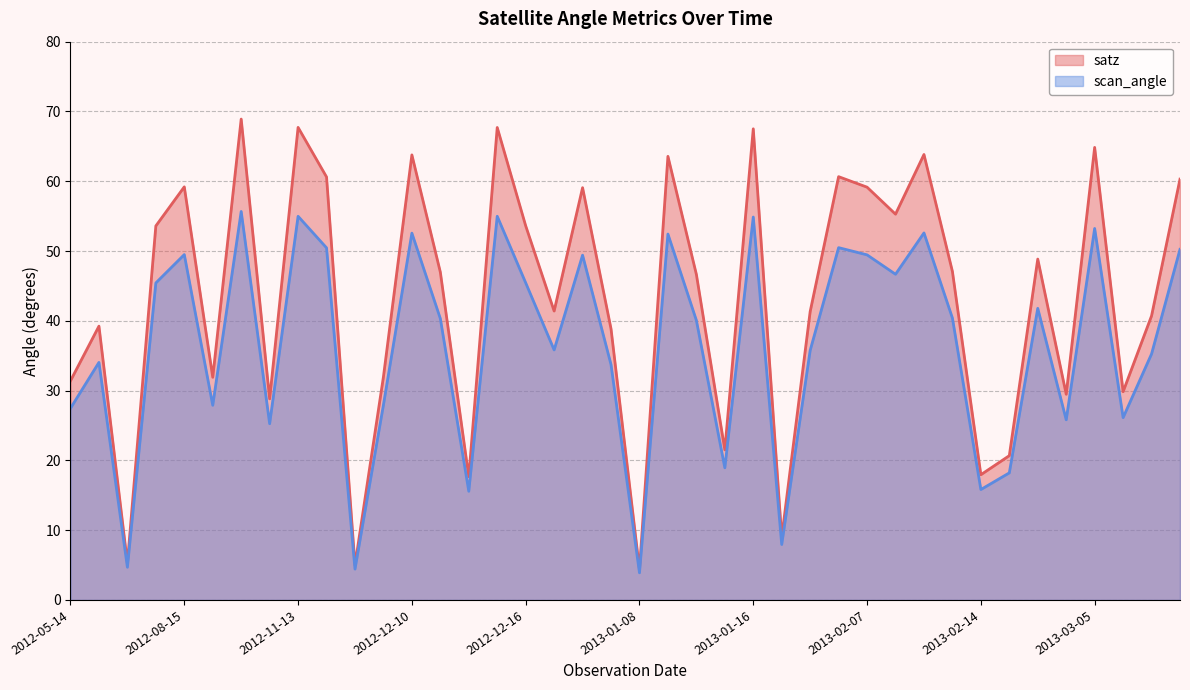

At how many categories does at least one series exceed 12?

36